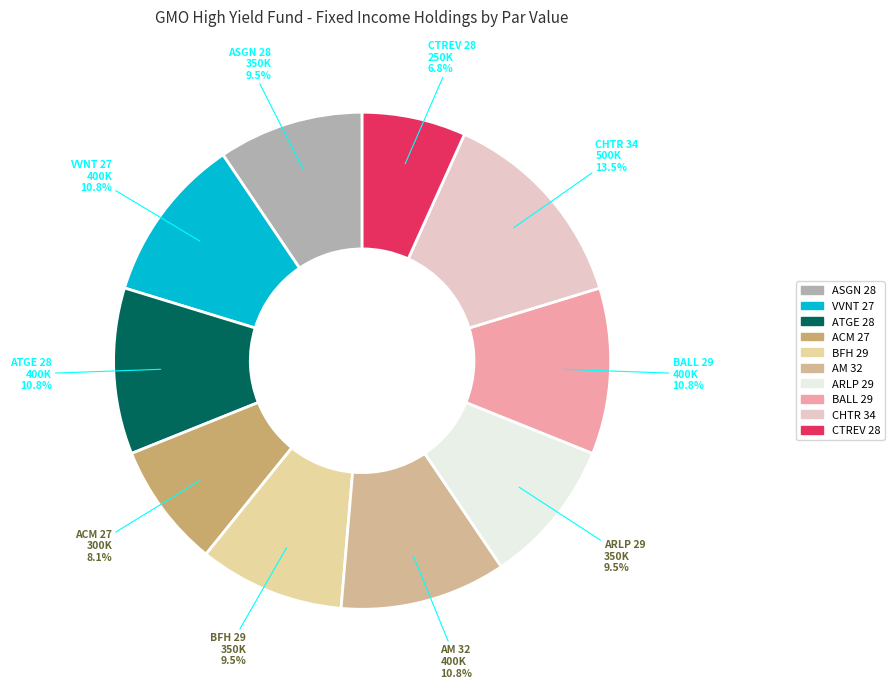

How many segments does this pie chart have?

10